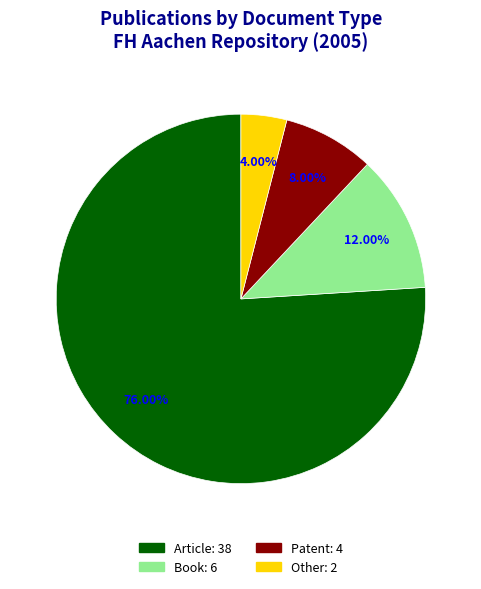

Combined, do Article and Book account for over 50%?

Yes